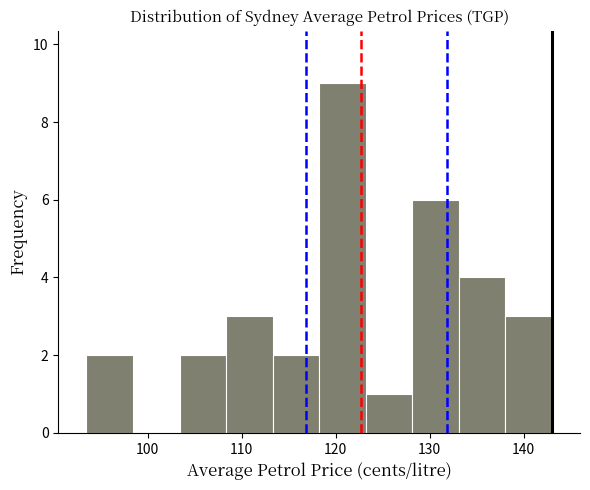

What is the height of the bar covering 113 to 118 on the x-axis? Neither the bar edges nor the heights are printed on the chart, so give them approximately, as read against the axes.

2